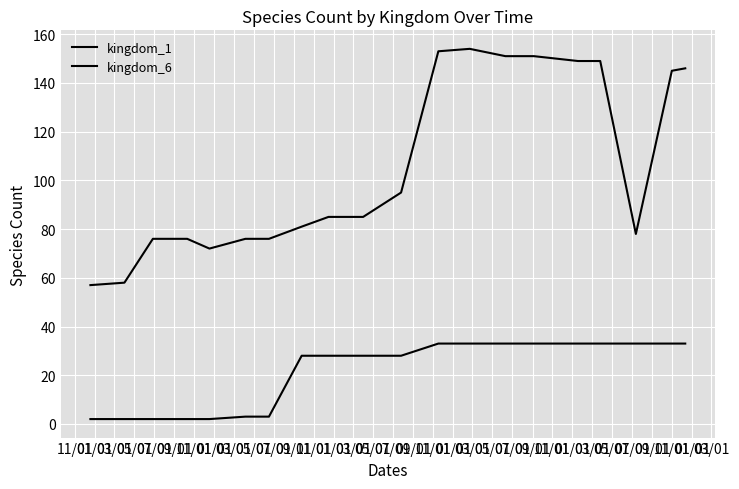

Reading left to right, extract all data points from this chart.

kingdom_1: 57	58	76	76	72	76	76	81	85	85	95	153	154	151	151	149	149	78	145	146
kingdom_6: 2	2	2	2	2	3	3	28	28	28	28	33	33	33	33	33	33	33	33	33